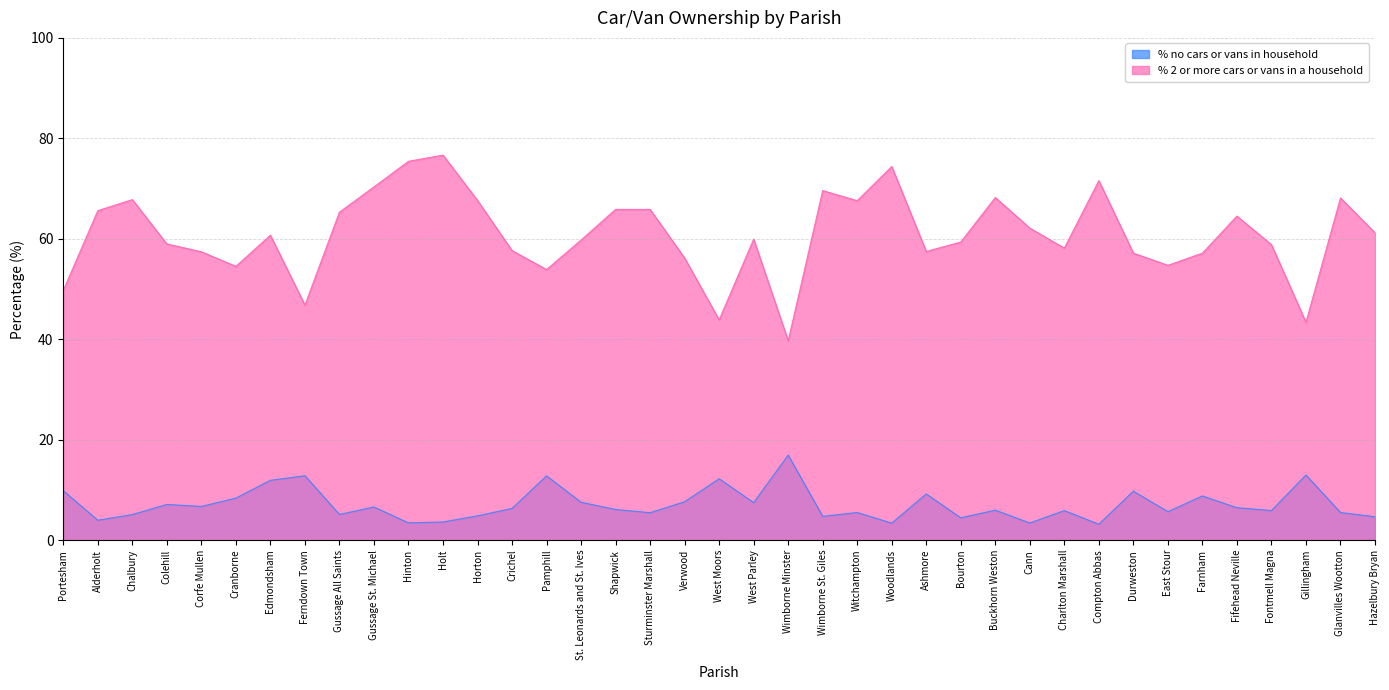

What is the difference between the maximum and minimum values in the % 2 or more cars or vans in a household series?

37.0